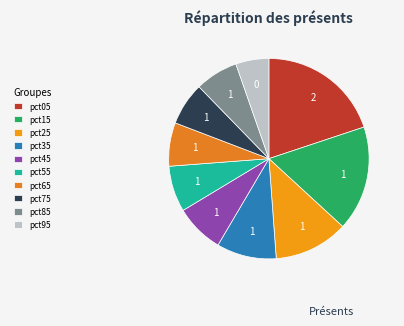

To the nearest percent, what is the difference between the largest and smallest slice percentages?

15%